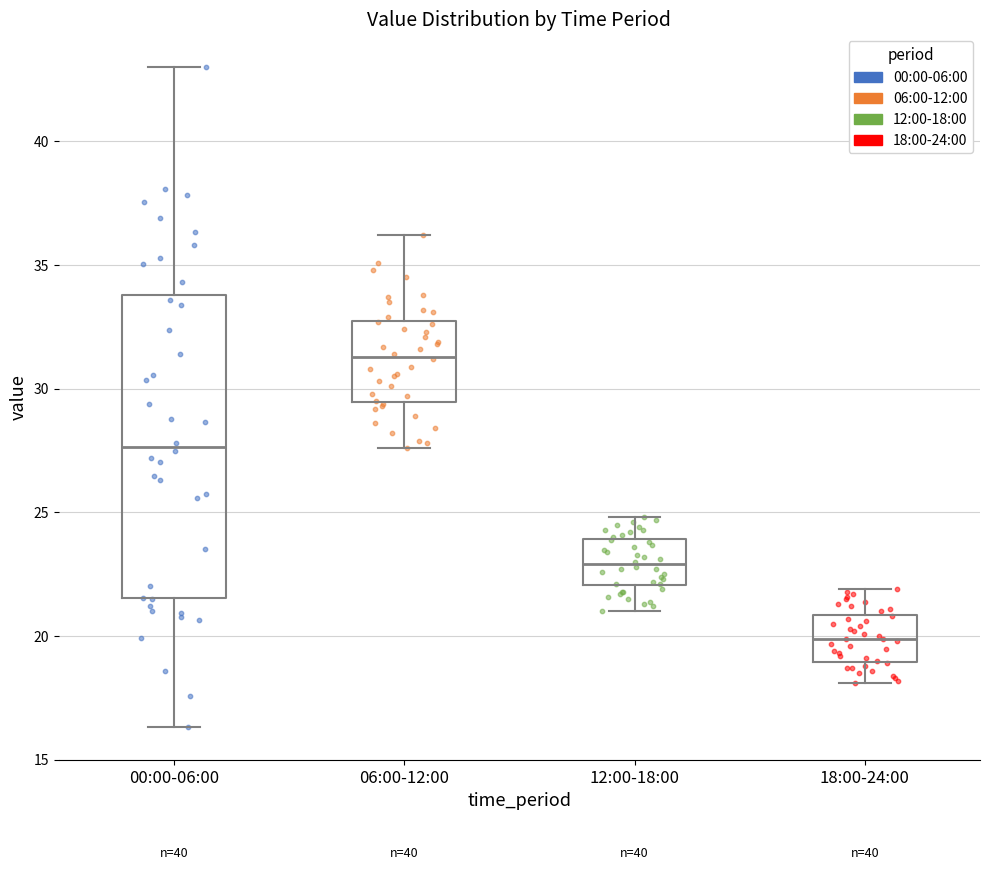

Which box has the highest median line?

06:00-12:00